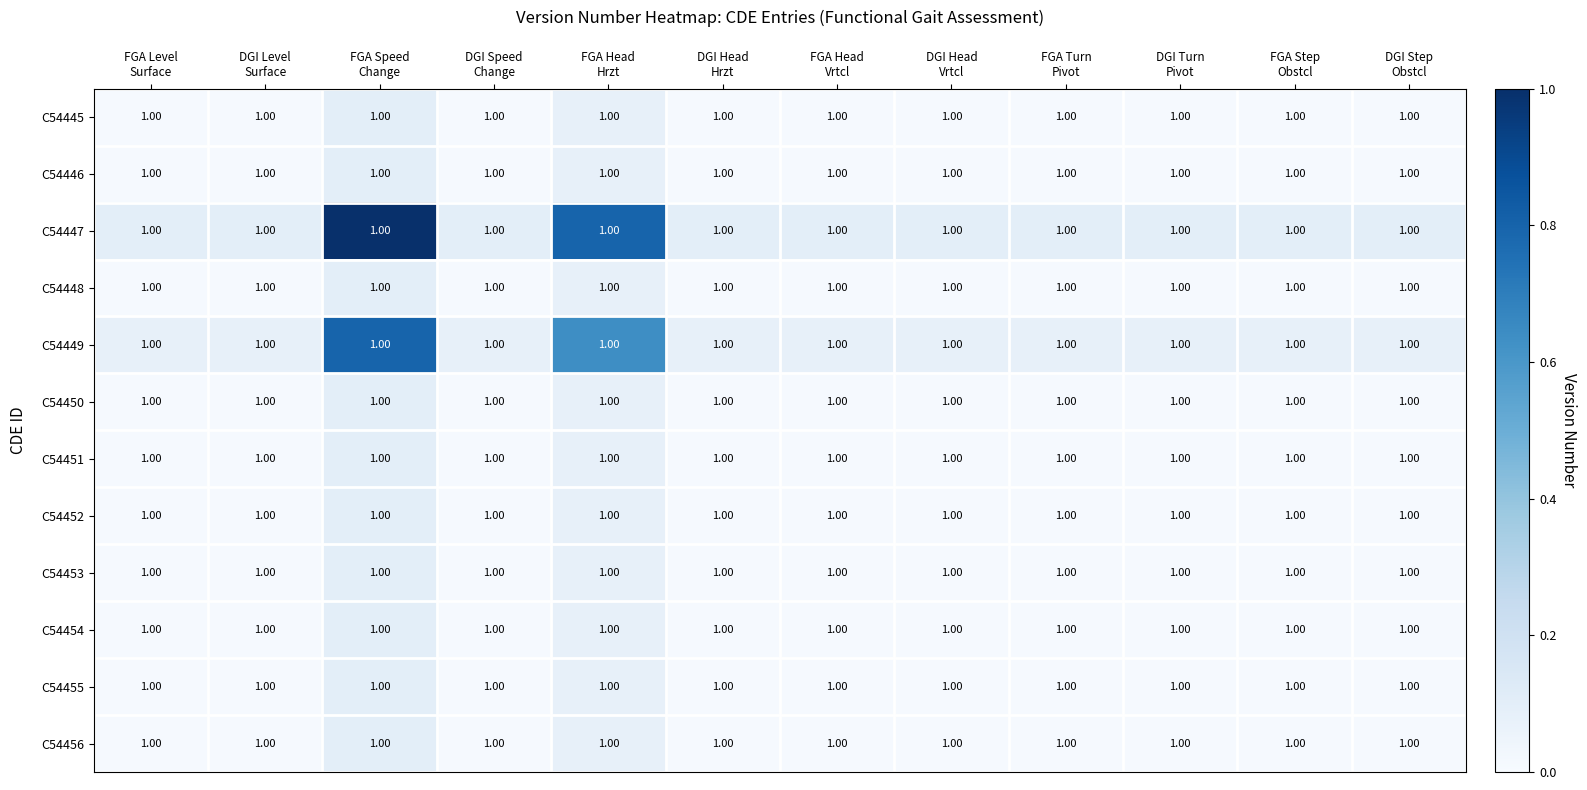

At which label does C54449 reach its minimum?

FGA Level Surface